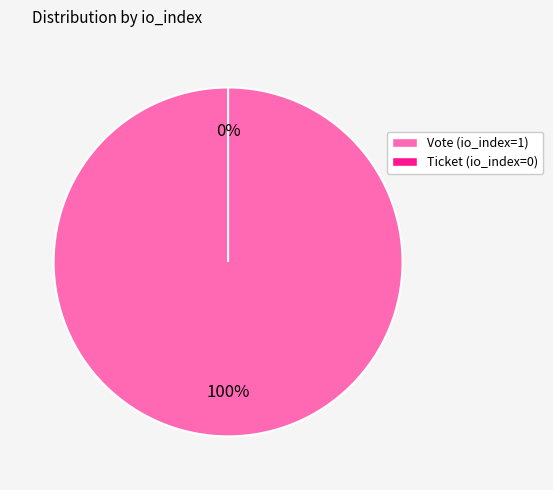

To the nearest percent, what is the average slice percentage?

50%